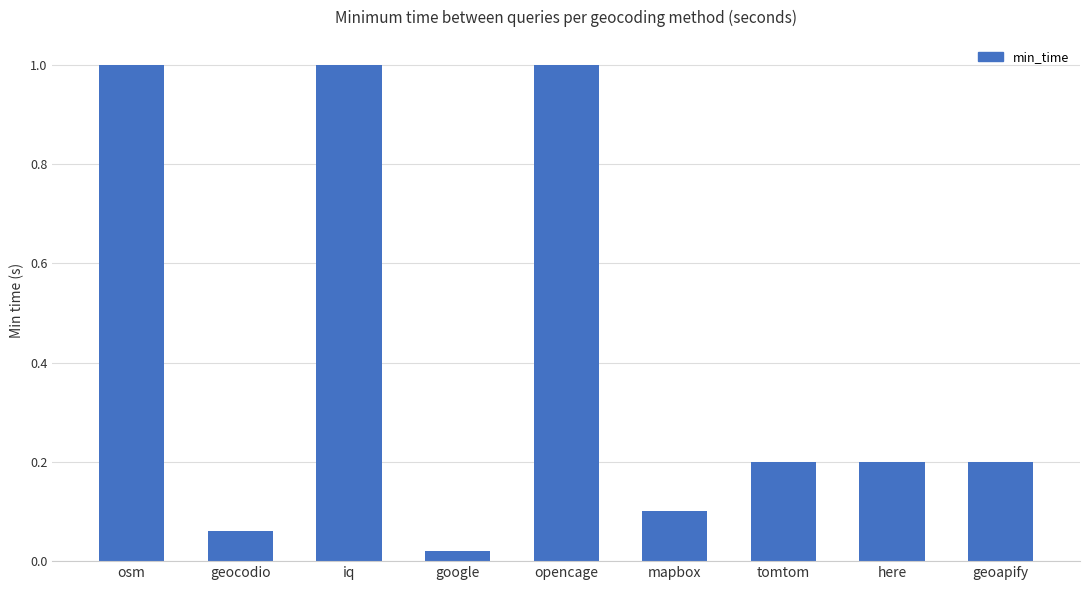

Between geocodio and tomtom, which is larger?

tomtom